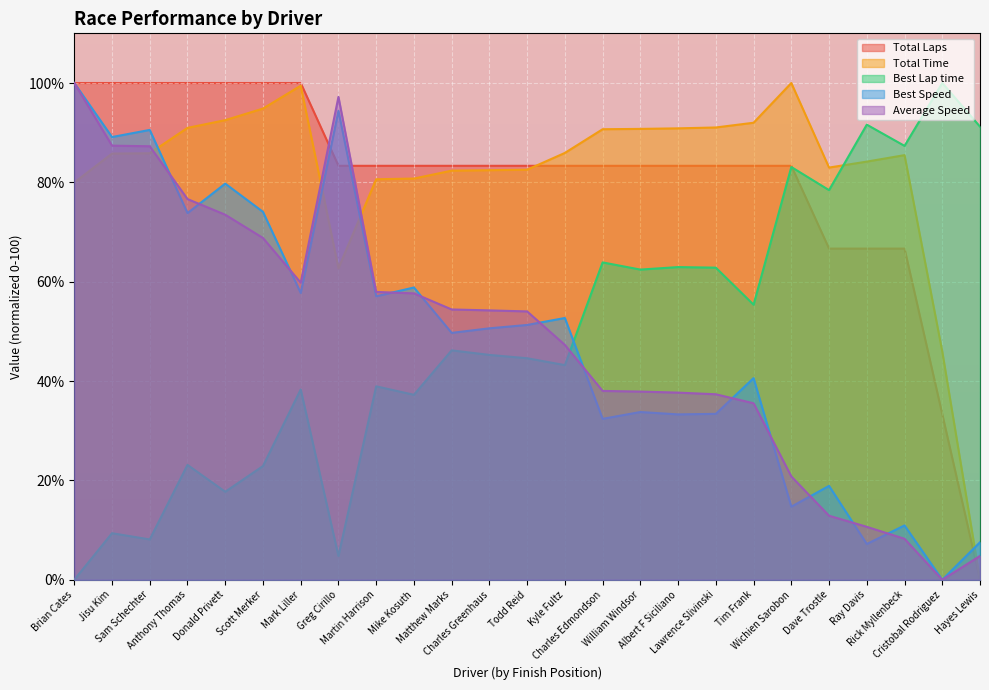

Which series ends up on top after the final intersection of Best Speed and Average Speed?

Best Speed